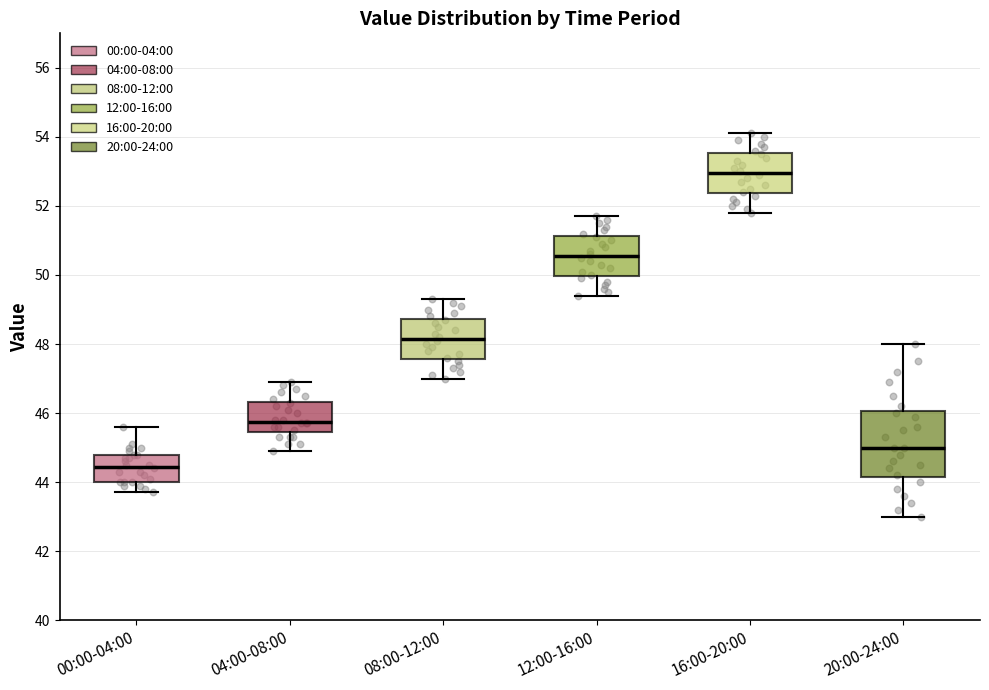

Which box's median line is the lowest?

00:00-04:00